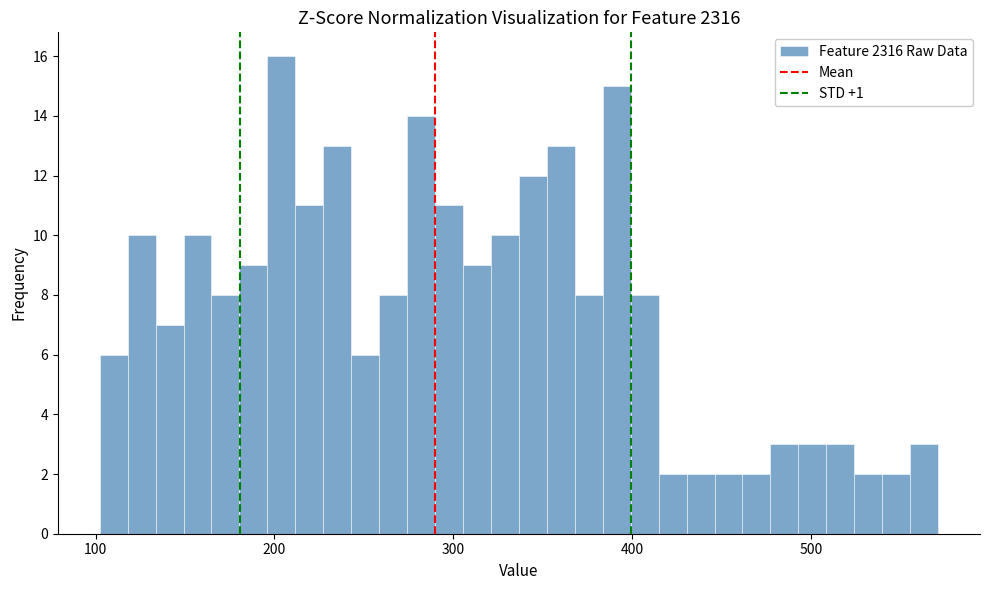

Read against the x-axis, roughly where is the centre of the tallest bar?

200